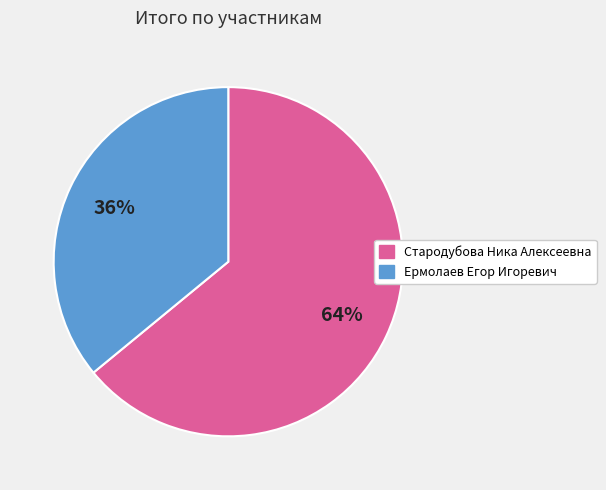

Which has a higher value, Ермолаев Егор Игоревич or Стародубова Ника Алексеевна?

Стародубова Ника Алексеевна